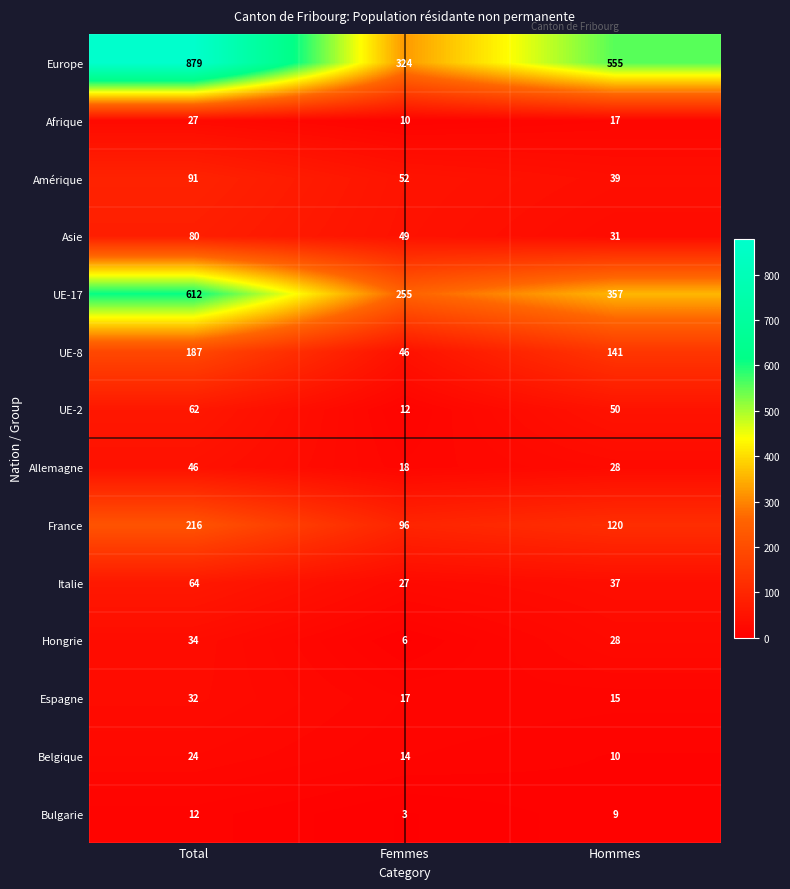

Between Total and Hommes, which series saw the biggest shift?

Europe